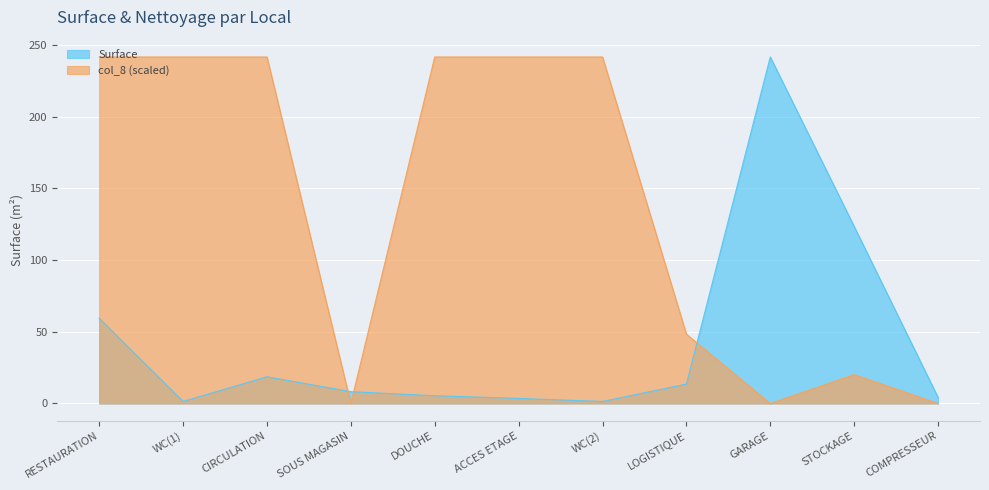

How many times do col_8 and Surface cross each other?

3